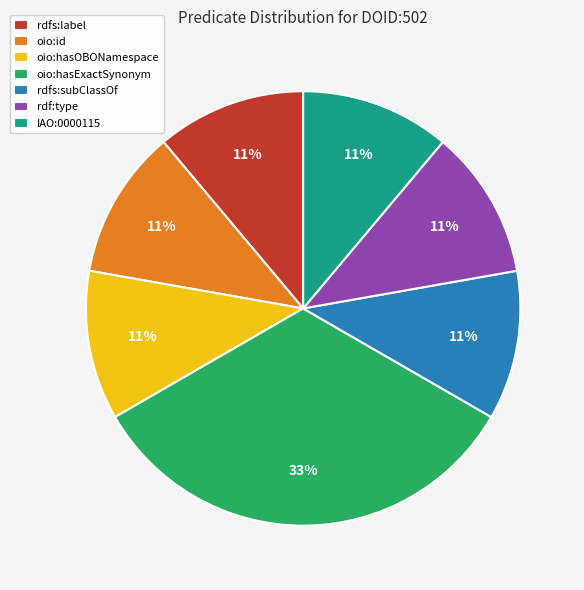

True or false: rdfs:subClassOf accounts for 11% of the total.

True